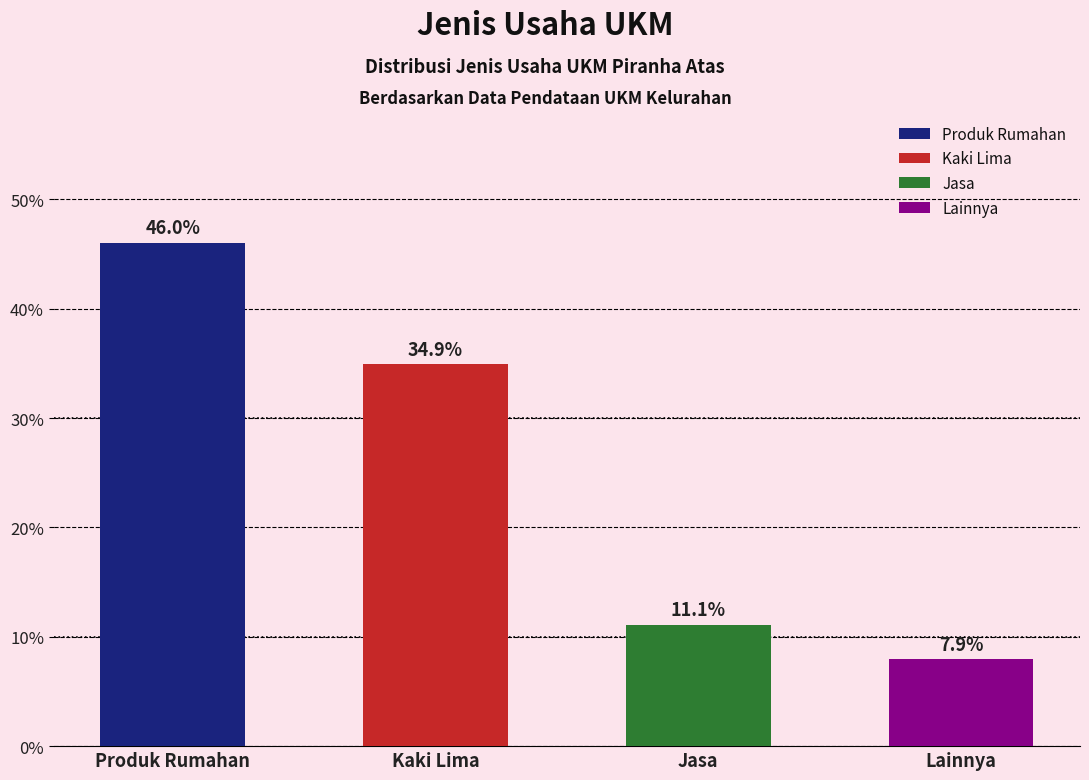

Are the bars horizontal?

No